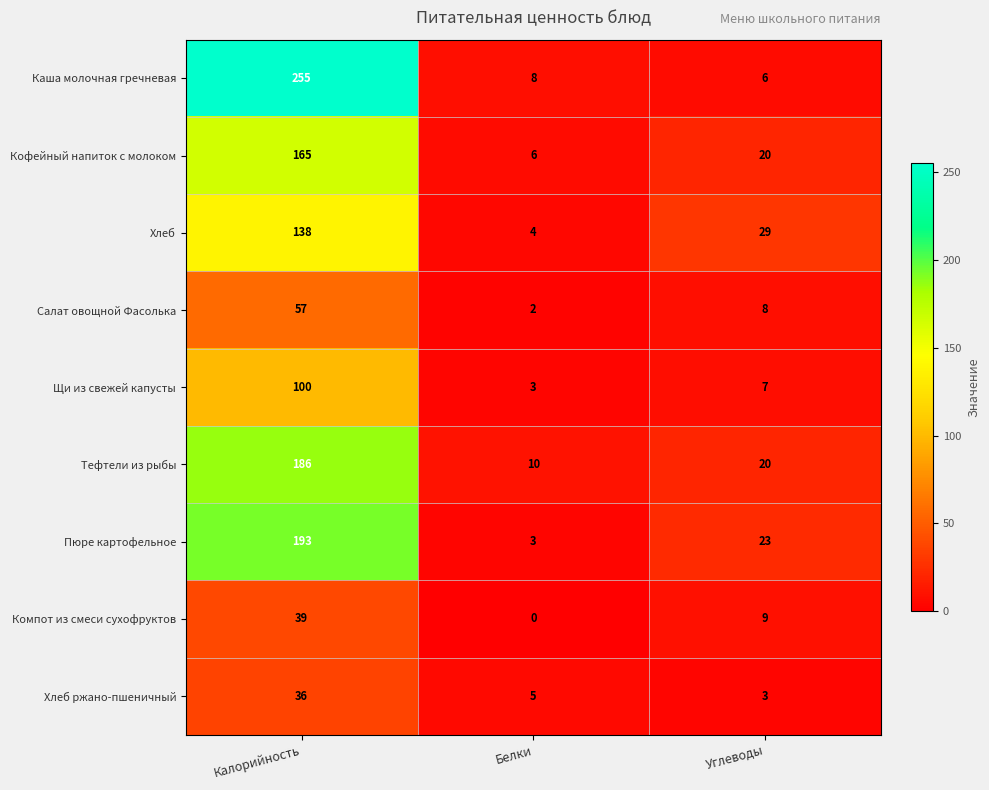

List the labels in order of Салат овощной Фасолька value, smallest first.

Белки, Углеводы, Калорийность